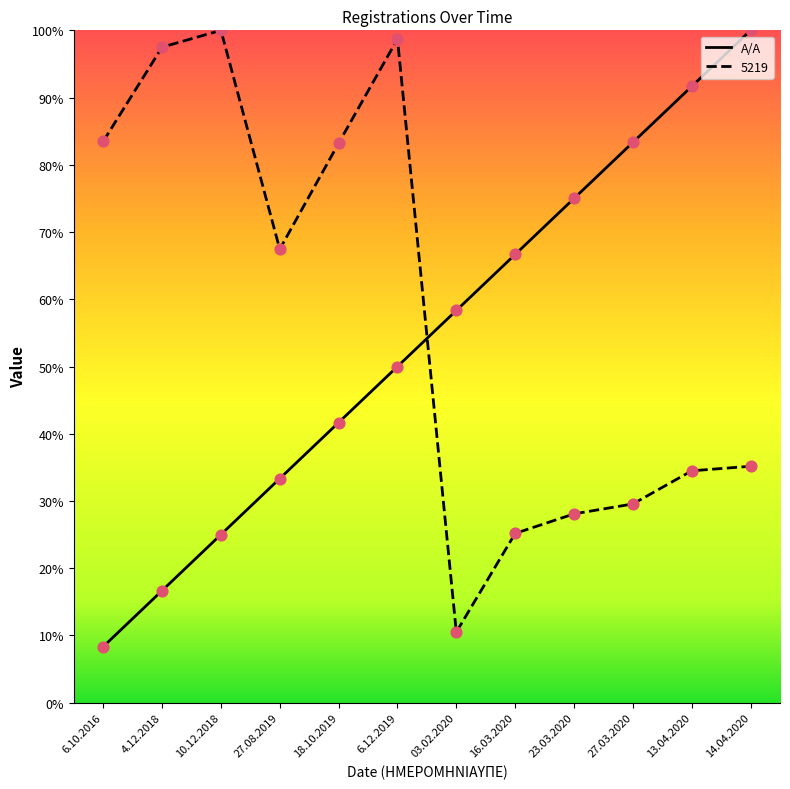

Is the value of Α/Α at 27.08.2019 greater than the value of 5219 at 10.12.2018?

No